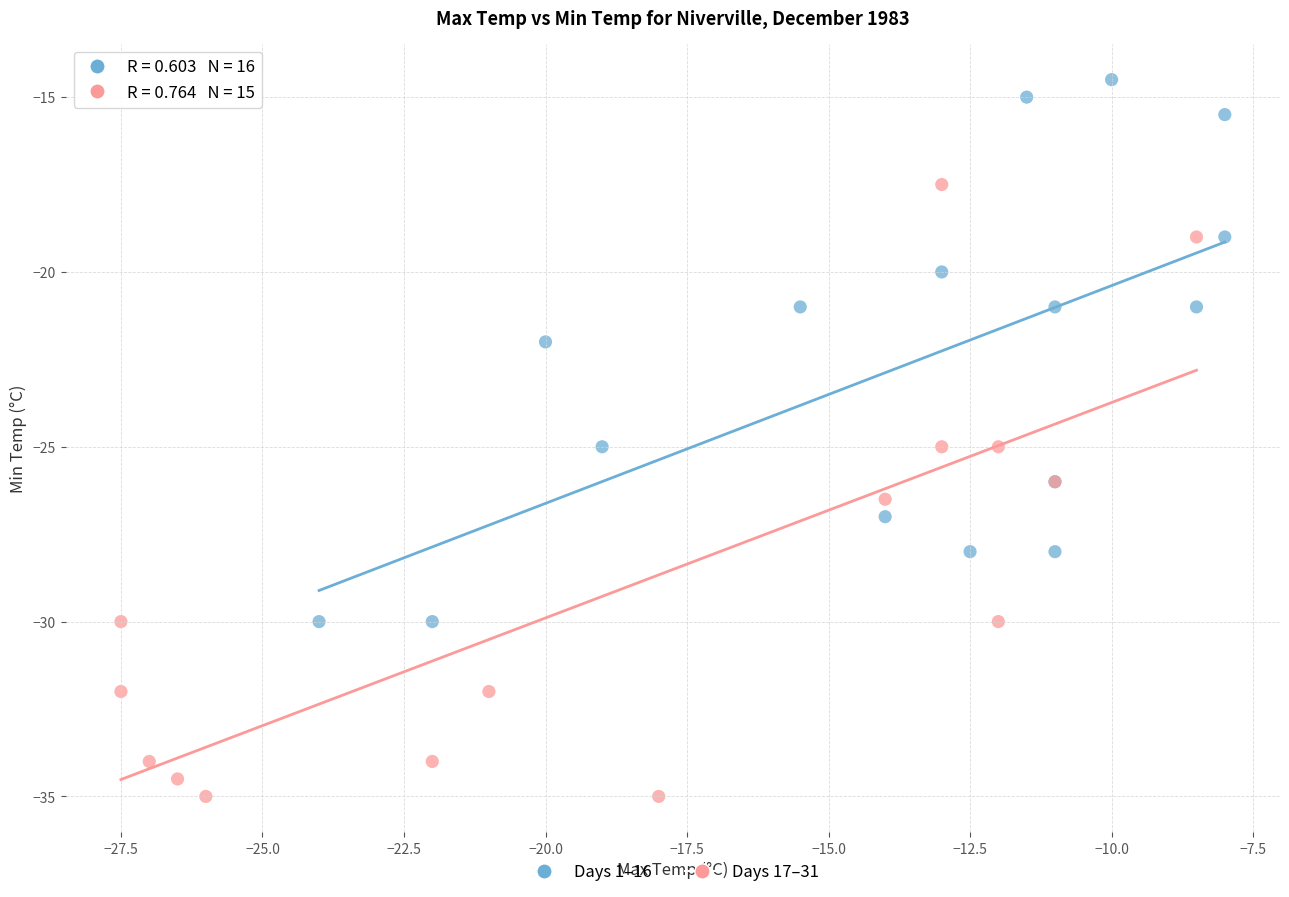

Which series contains the lowest Y value?

Days 17–31